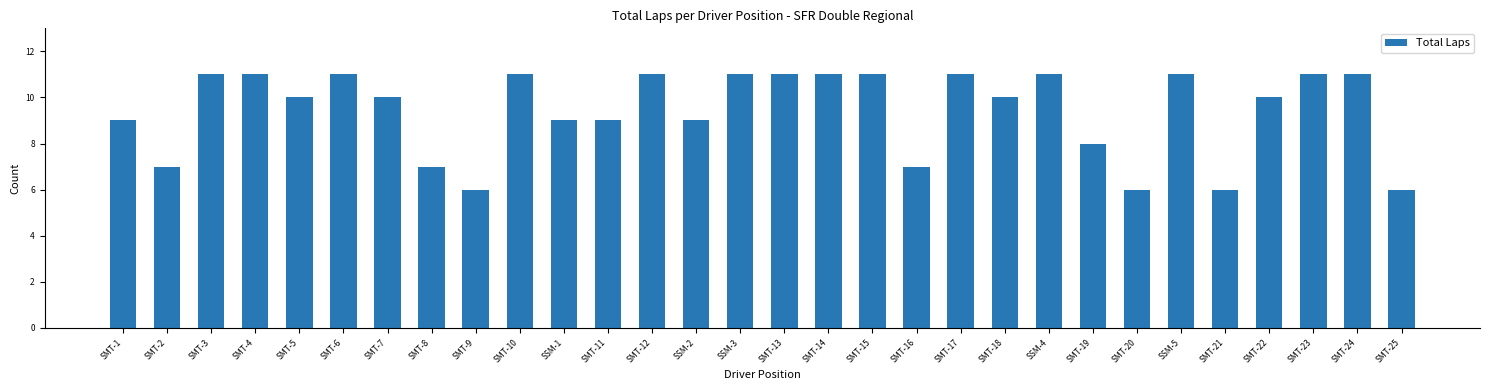

What is the label of the 29th bar from the left?

SMT-24